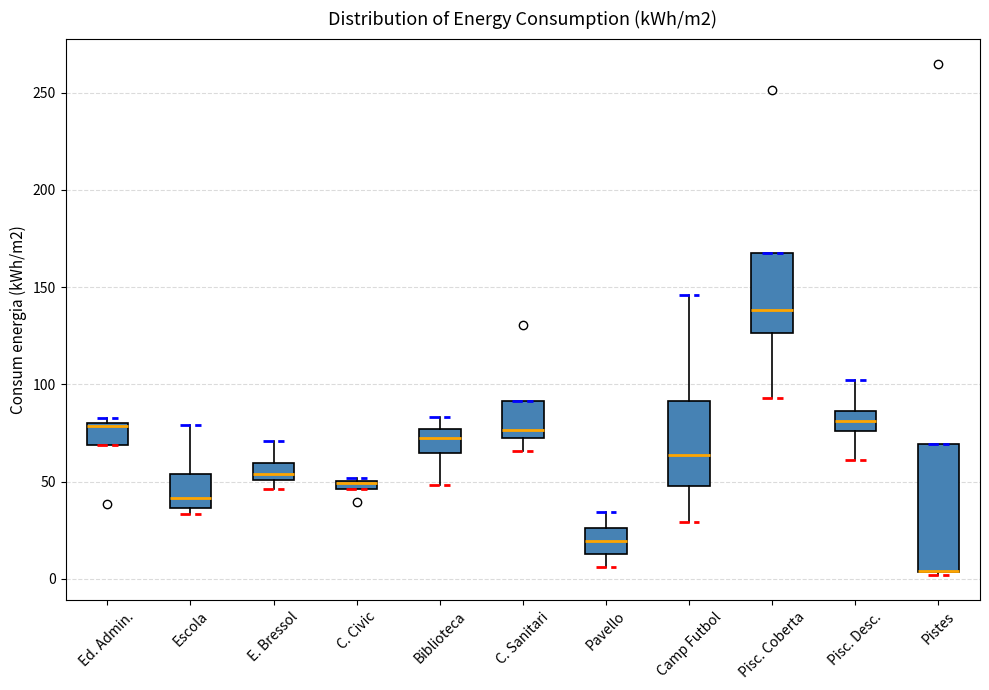

Comparing the boxes themselves (not the whiskers), which one is the tallest?

Pistes